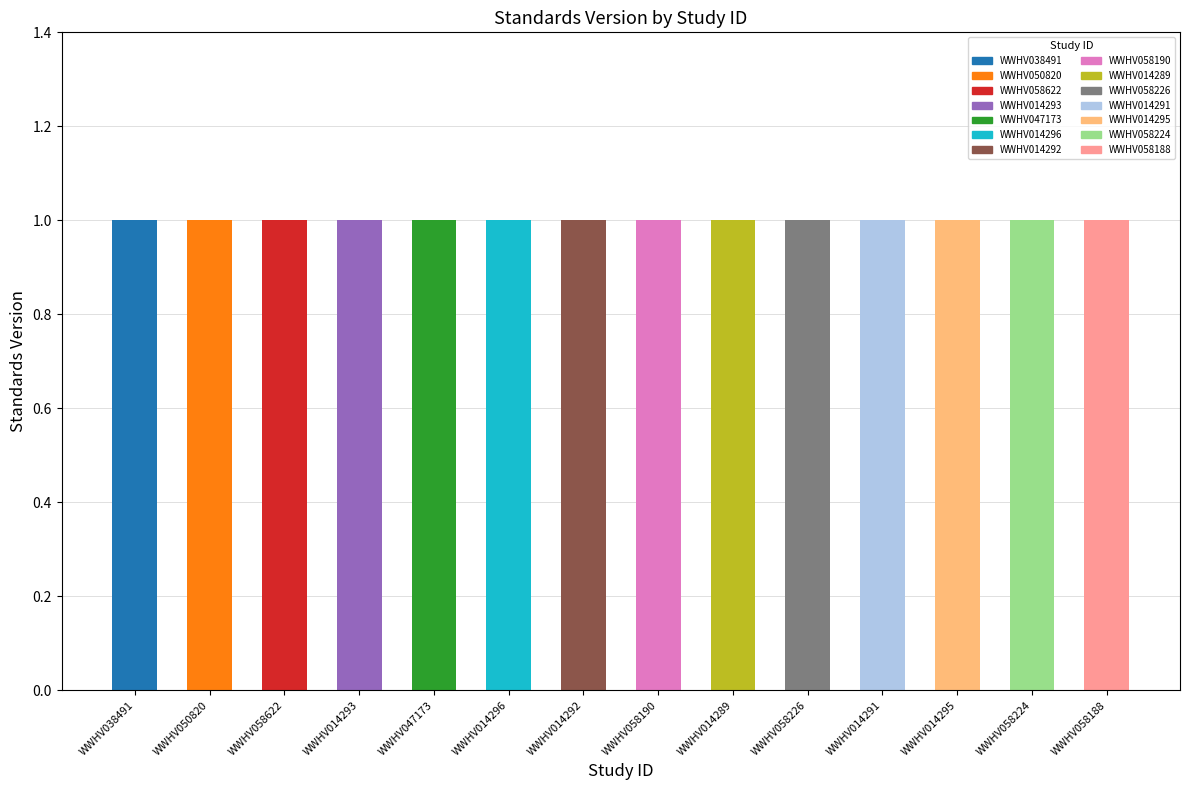

At how many categories does at least one series exceed 0?

14